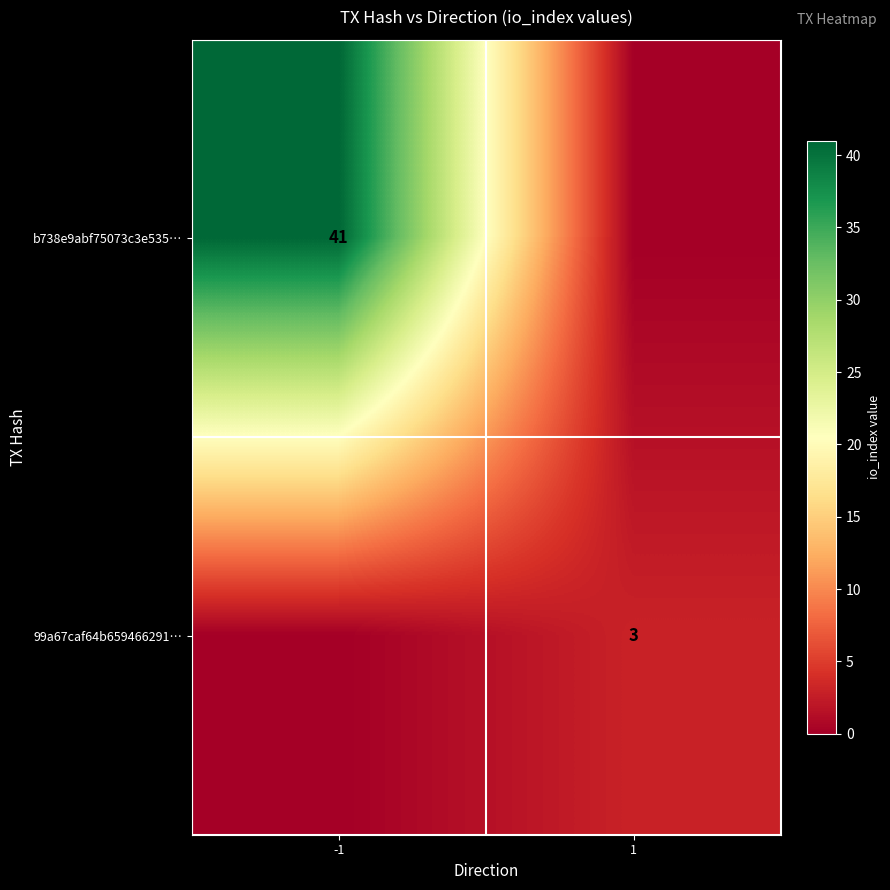

The value of 99a67caf64b659466291… at 1 is 4. True or false?

False